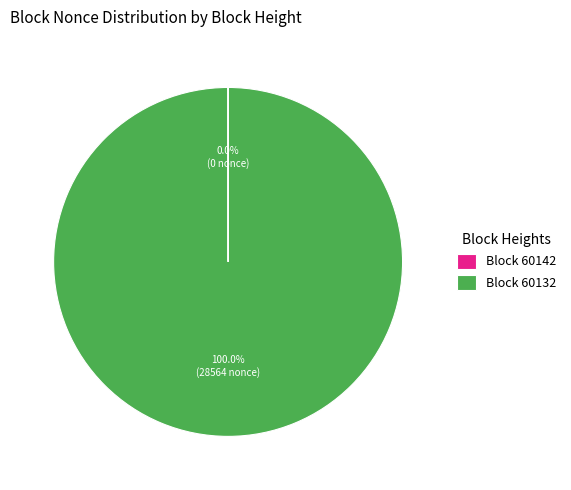

Which slice represents more than half of the pie?

Block 60132